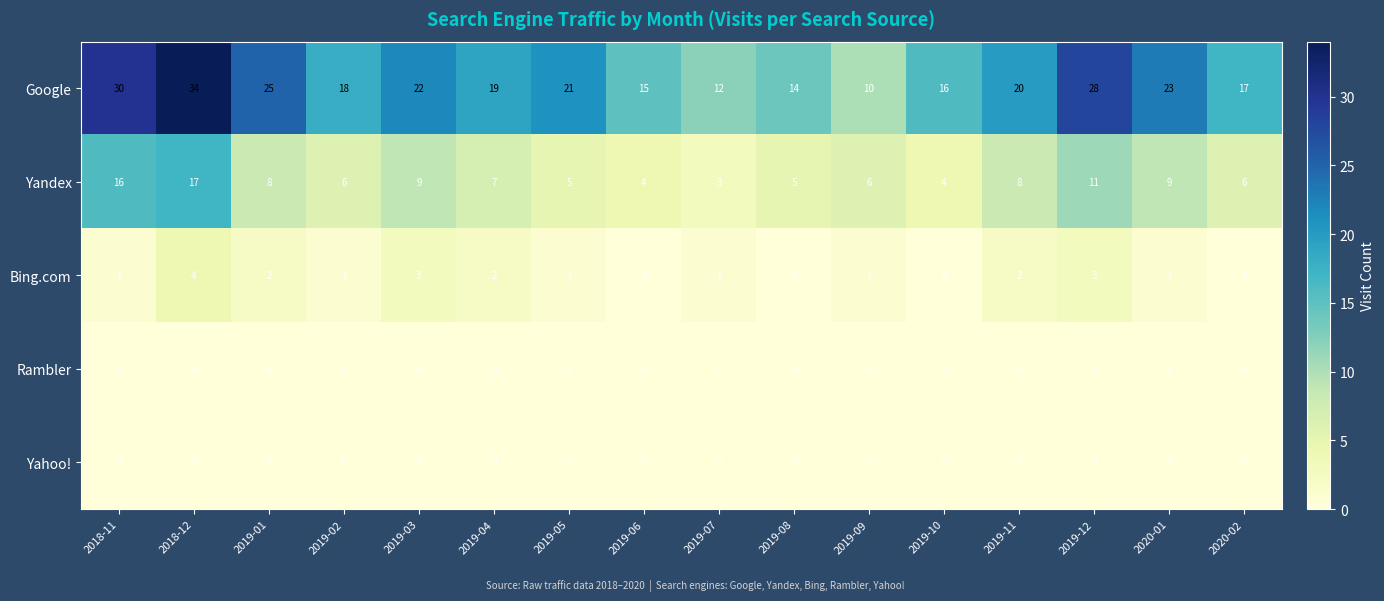

Count the Bing.com values in the range 1 to 2.

9